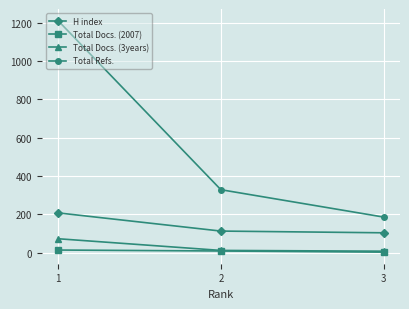

Rank the series at 1 from lowest to highest value.

Total Docs. (2007), Total Docs. (3years), H index, Total Refs.